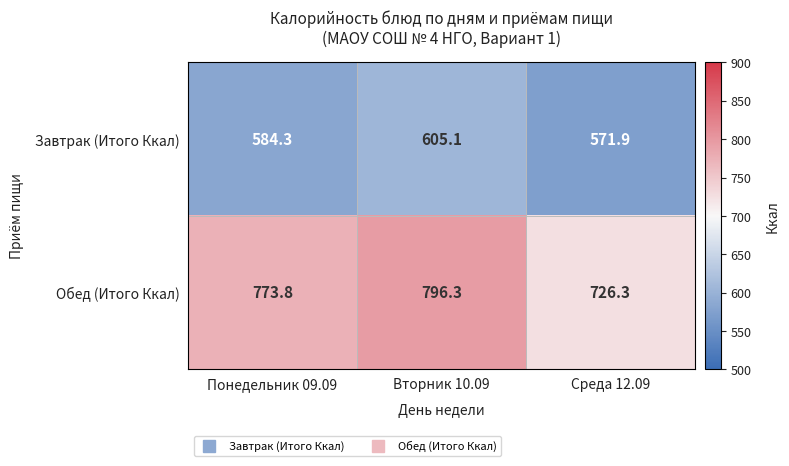

List the labels in order of Обед (Итого Ккал) value, smallest first.

Среда 12.09, Понедельник 09.09, Вторник 10.09